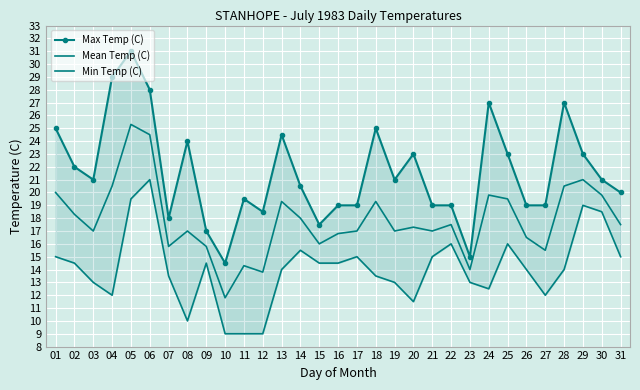

Where is the first local maximum for Max Temp (C)?

05